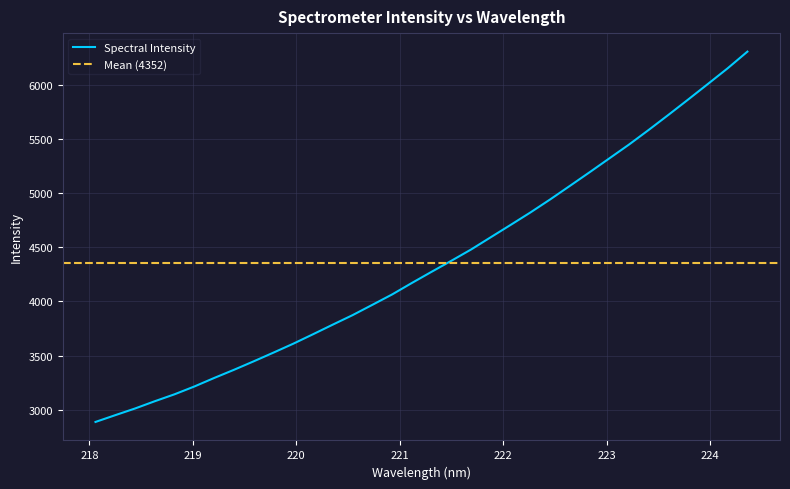

List the labels in order of value, largest first.

224.3616, 224.1709, 223.9802, 223.7895, 223.5987, 223.408, 223.2172, 223.0264, 222.8355, 222.6447, 222.4538, 222.263, 222.0721, 221.8812, 221.6902, 221.4993, 221.3083, 221.1174, 220.9264, 220.7354, 220.5444, 220.3533, 220.1623, 219.9712, 219.7801, 219.589, 219.3979, 219.2067, 219.0156, 218.8244, 218.6332, 218.442, 218.2508, 218.0596